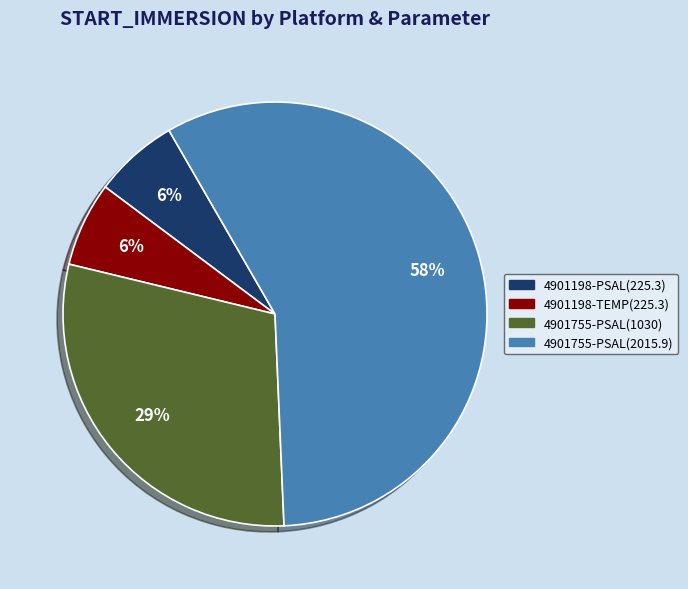

Is it true that 4901198-TEMP(225.3) is 6% of the pie?

True